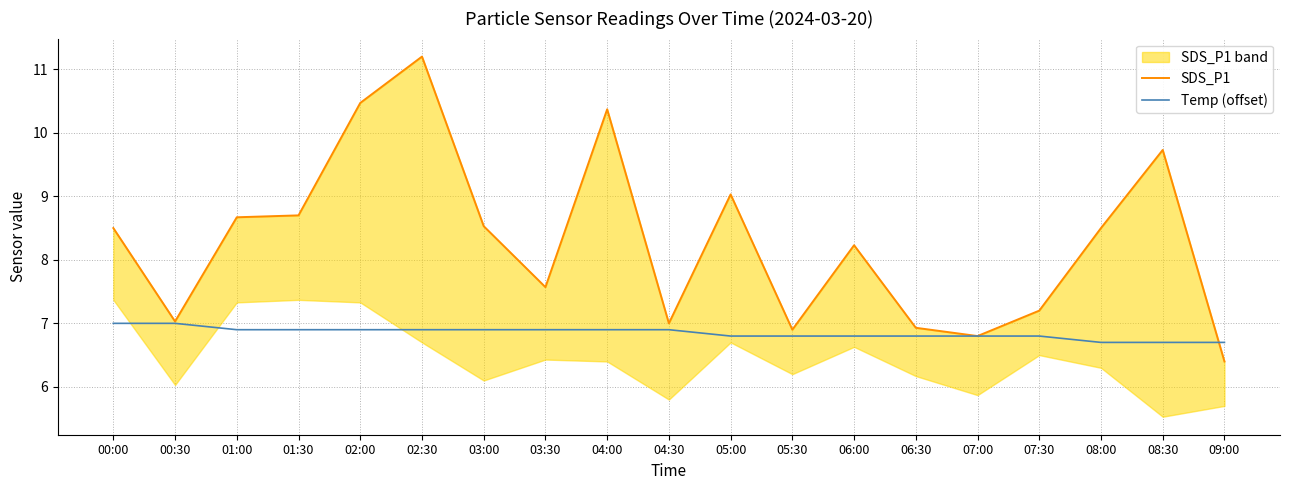

Which has a higher value, 04:00 or 00:30?

04:00